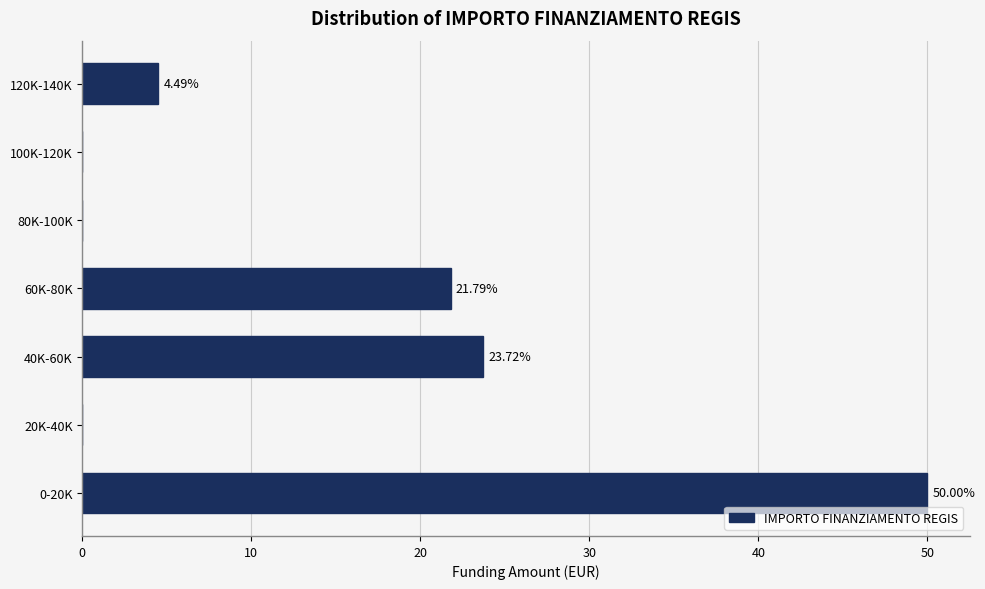

Between 120K-140K and 20K-40K, which is larger?

120K-140K